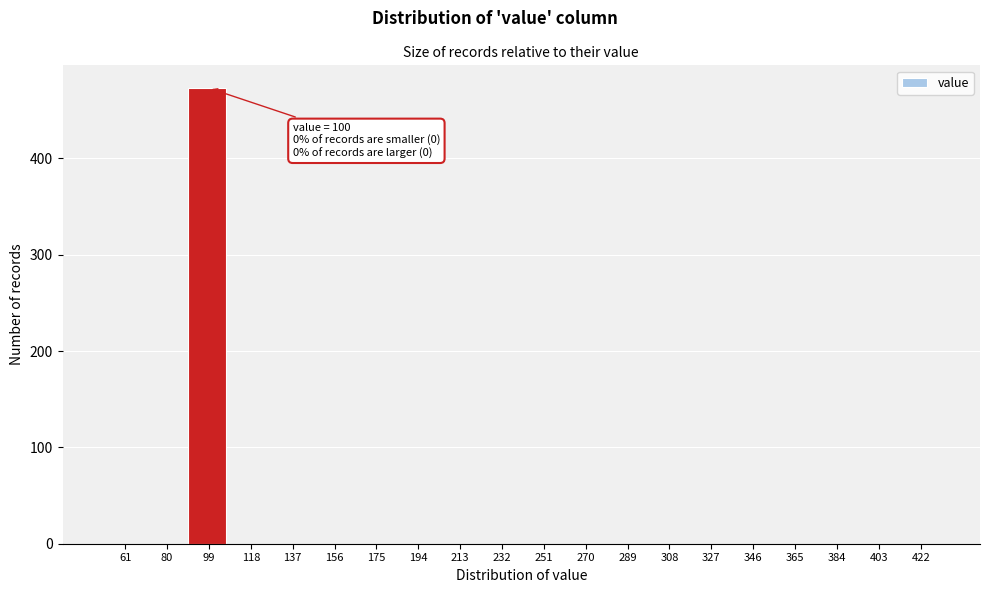

Reading right to left, what are all the values shown in this chart?

422=0	403=0	384=0	365=0	346=0	327=0	308=0	289=0	270=0	251=0	232=0	213=0	194=0	175=0	156=0	137=0	118=0	99=473	80=0	61=0